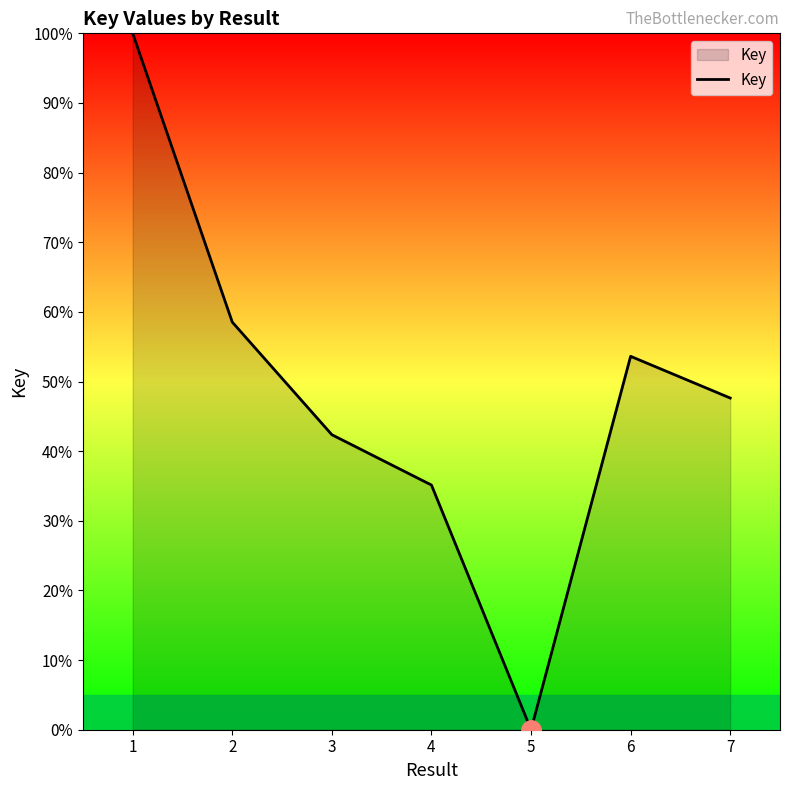

What is the change in value from 2 to 6?

-4.9